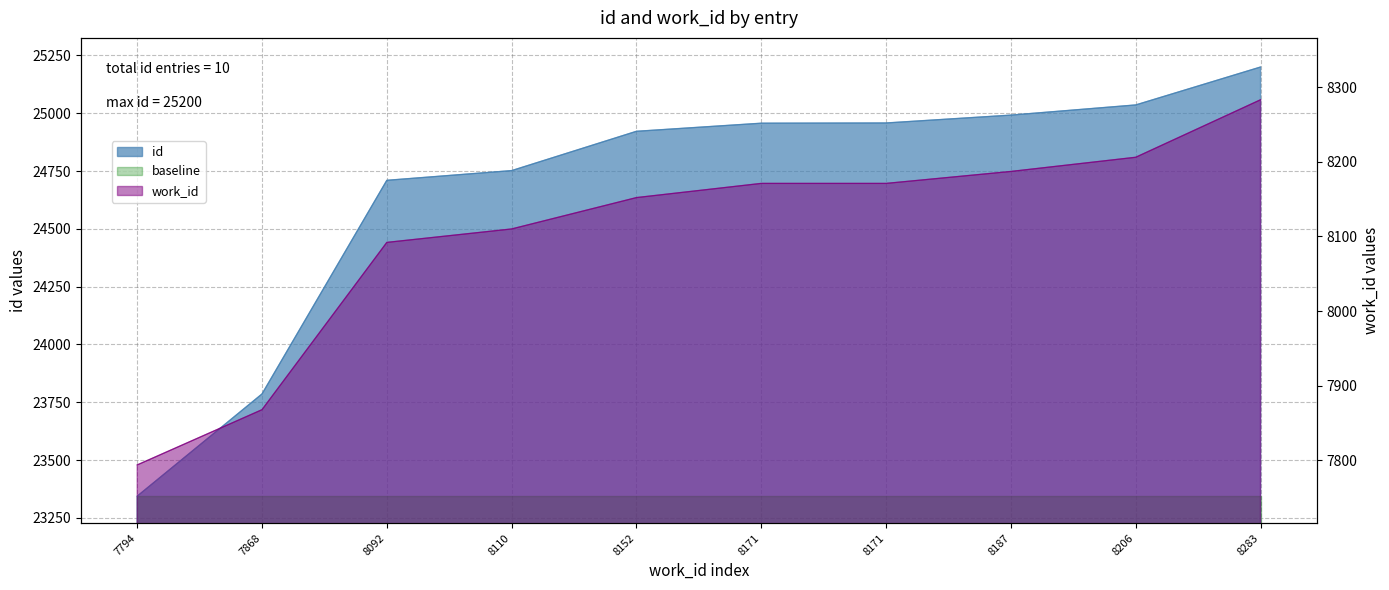

How many data points does each series have?

10